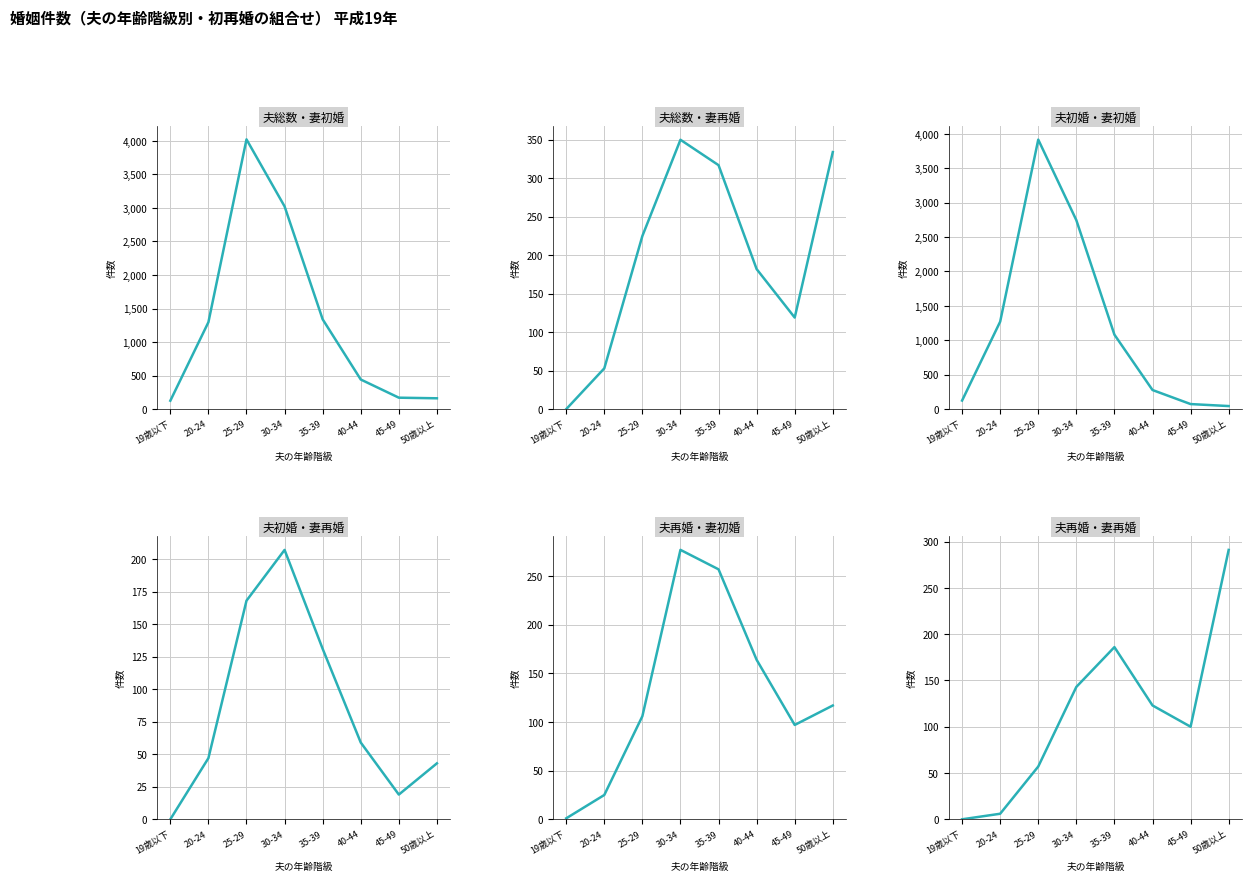

Which series ends up on top after the final intersection of 夫総数・妻初婚 and 夫再婚・妻再婚?

夫再婚・妻再婚